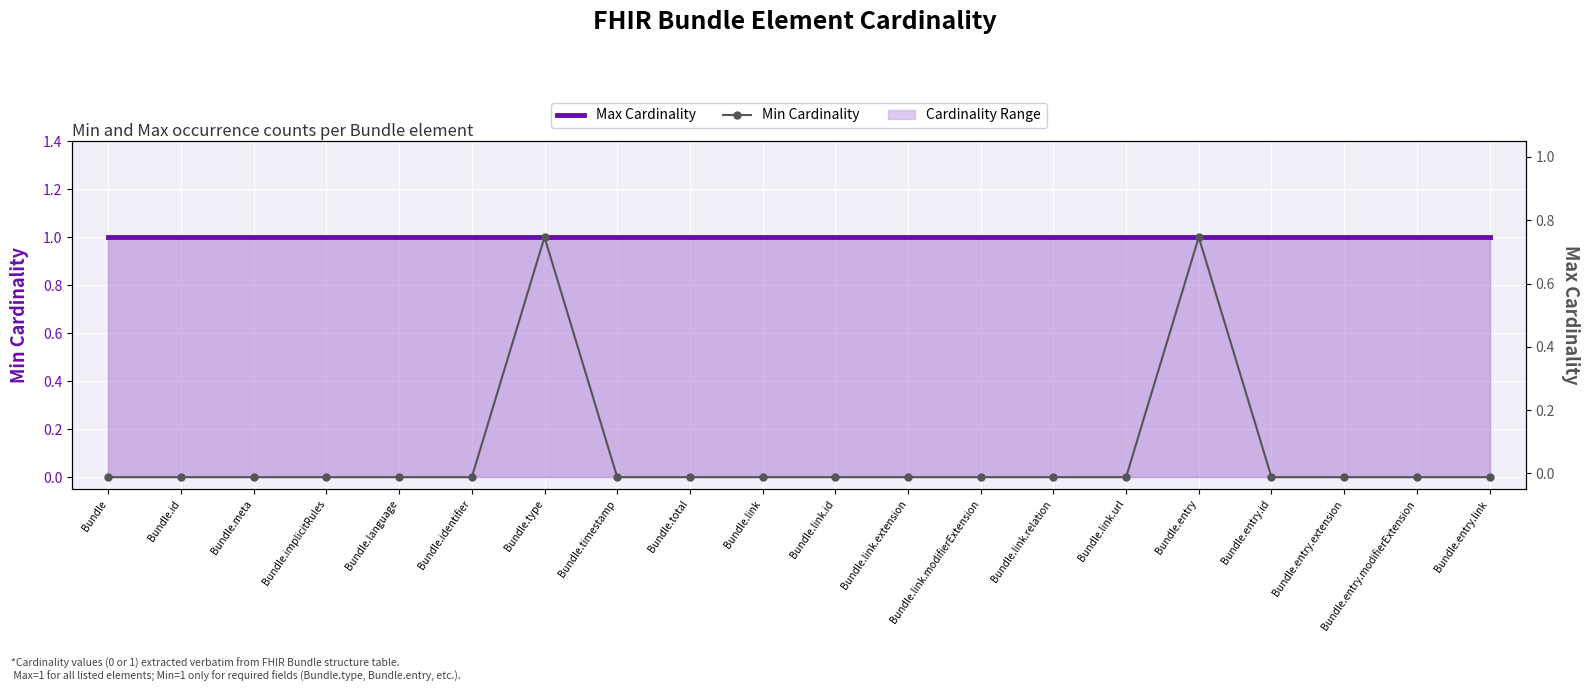

What is the label of the 9th point from the right?

Bundle.link.extension